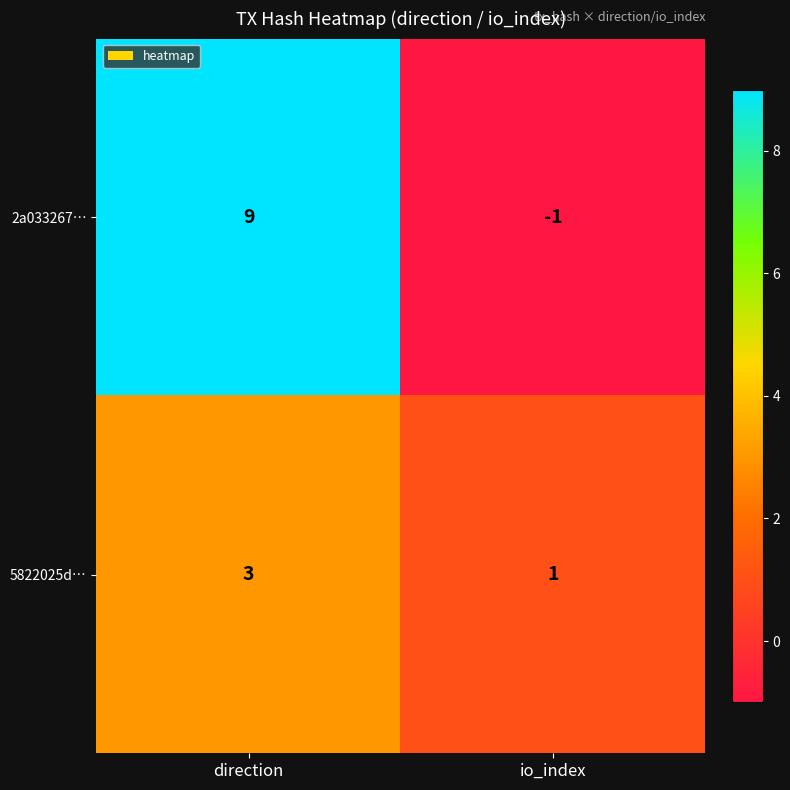

At which category is the sum across all series the highest?

direction